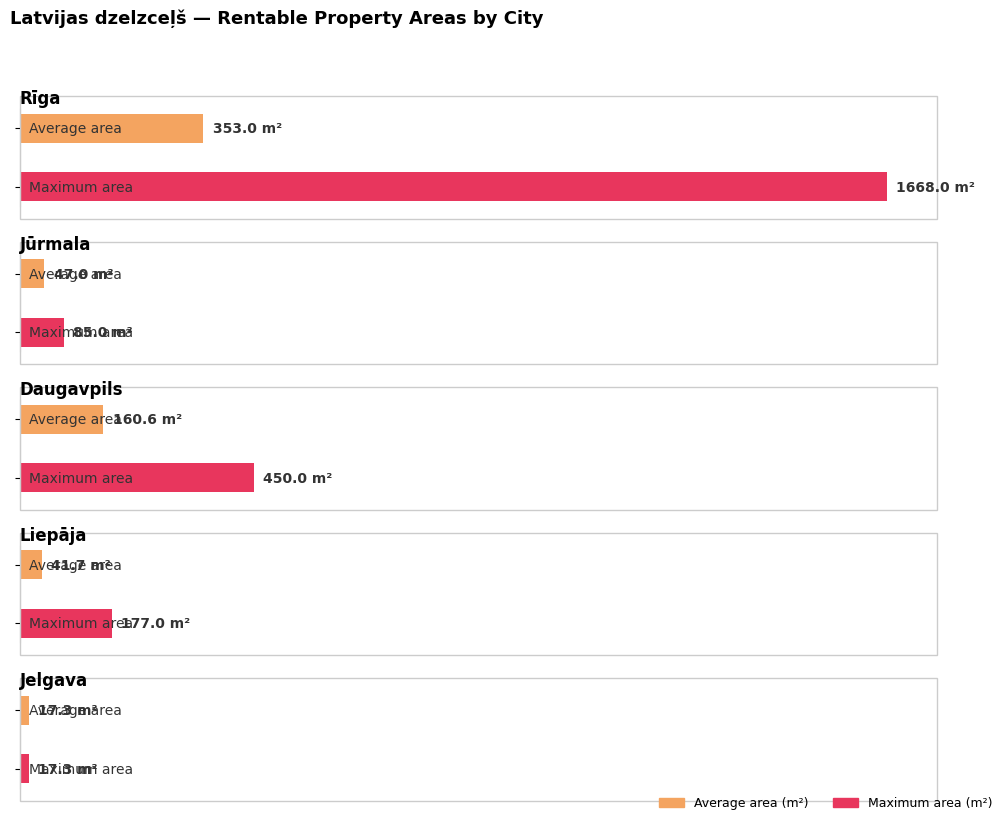

Does the chart contain any negative values?

No